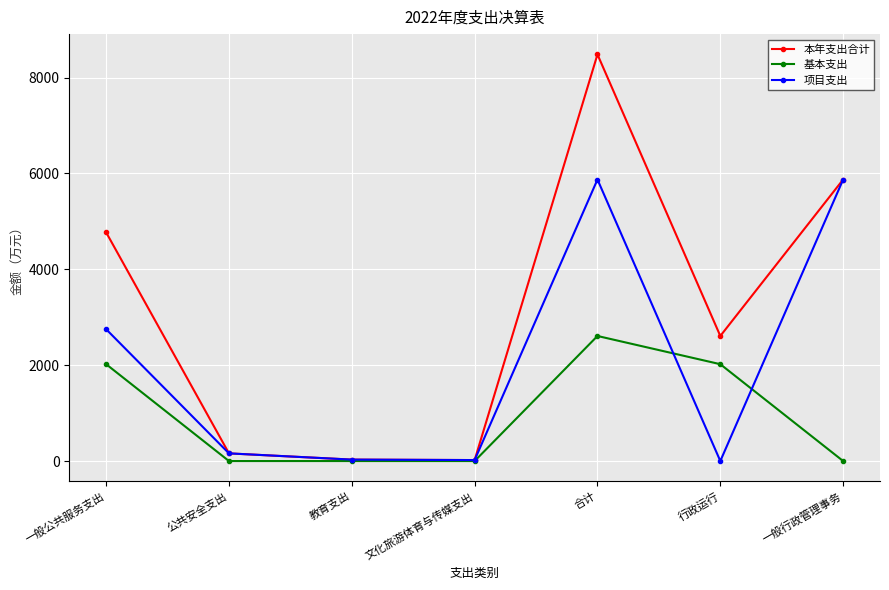

Is this an area chart (filled region under the line)?

No